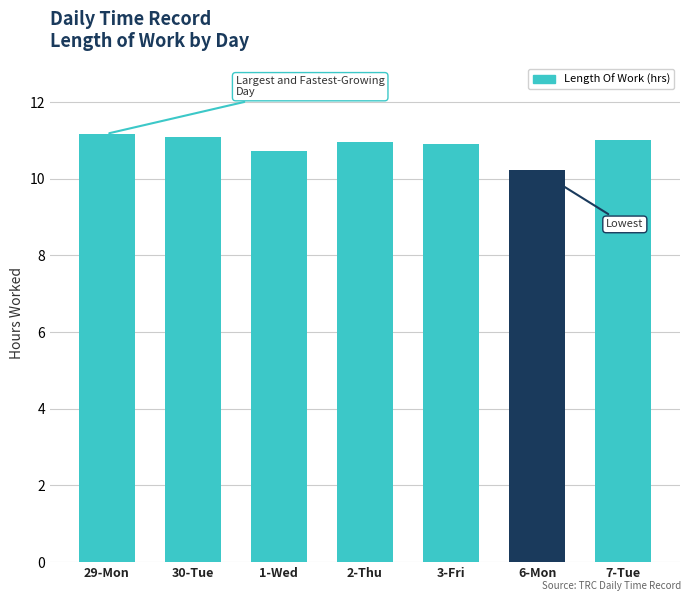

What is the value of the 5th bar from the left?

10.9